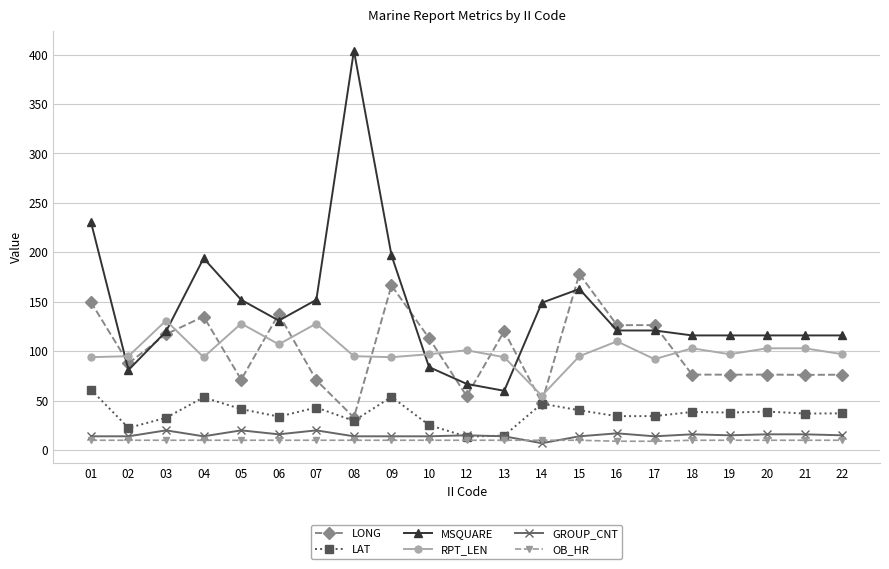

Where is the first local maximum for MSQUARE?

04